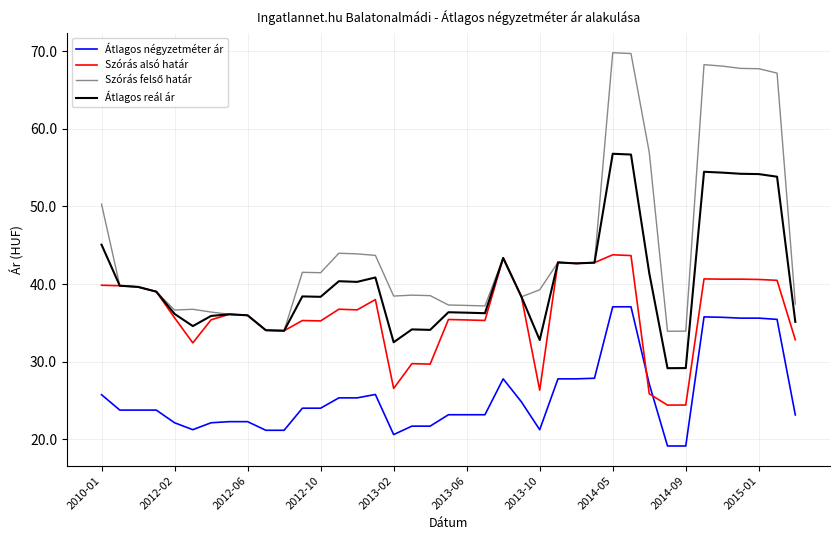

Does the chart display data point markers on the line(s)?

No